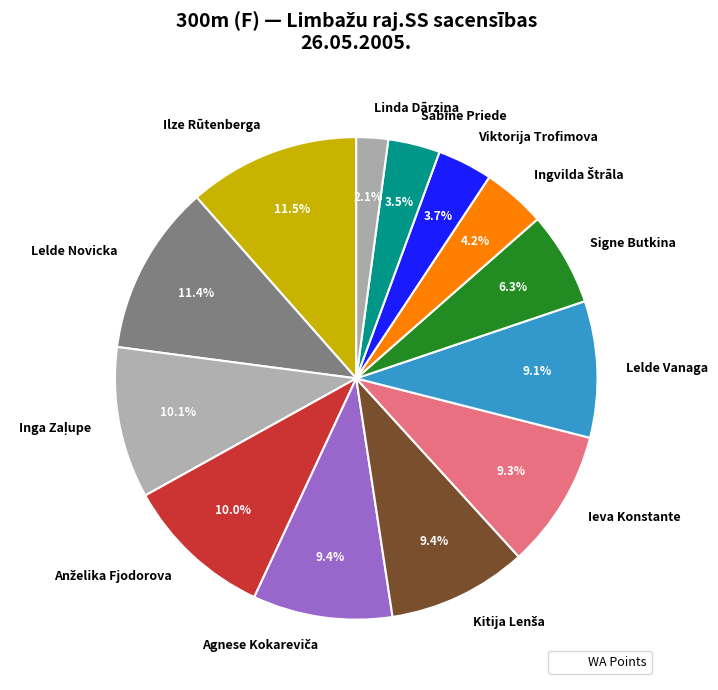

Between Lelde Vanaga and Viktorija Trofimova, which is larger?

Lelde Vanaga